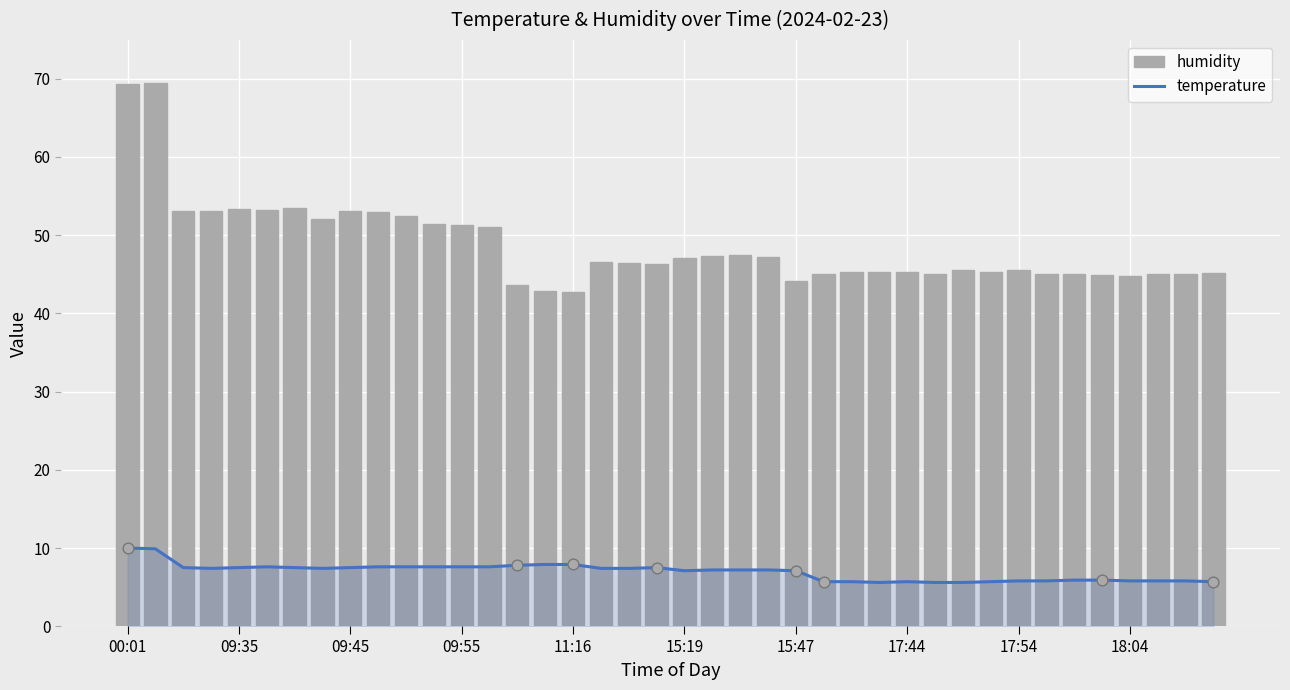

Which series has the largest total across all categories?

humidity